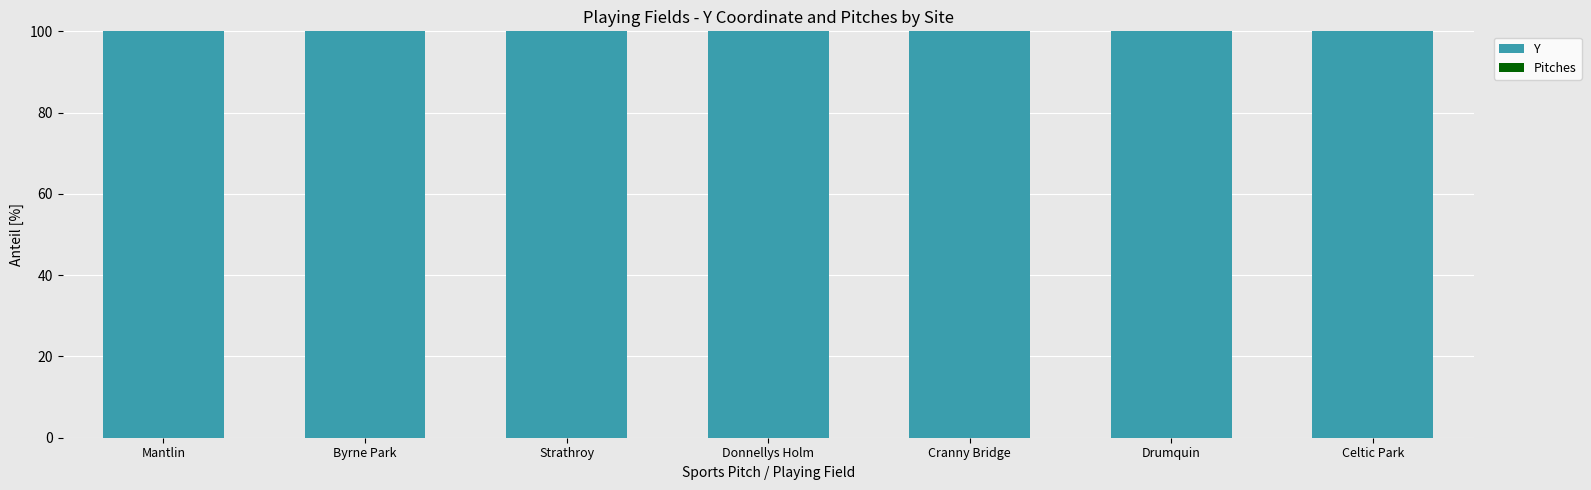

What is the maximum value for Y?

100.0